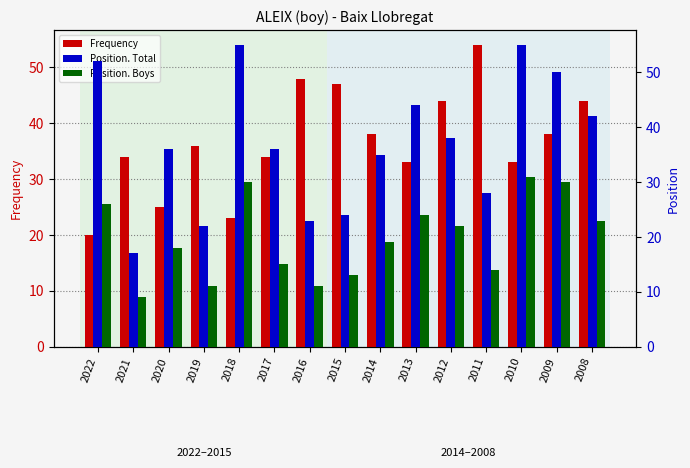

At which category is the sum across all series the highest?

2010